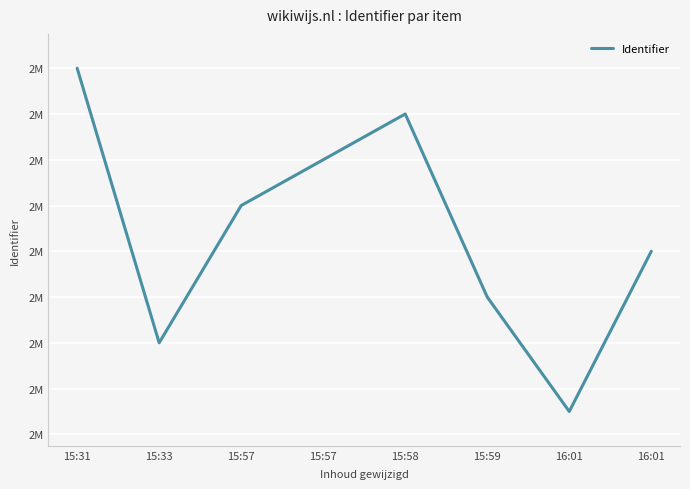

Between 15:57 and 15:31, which is larger?

15:31